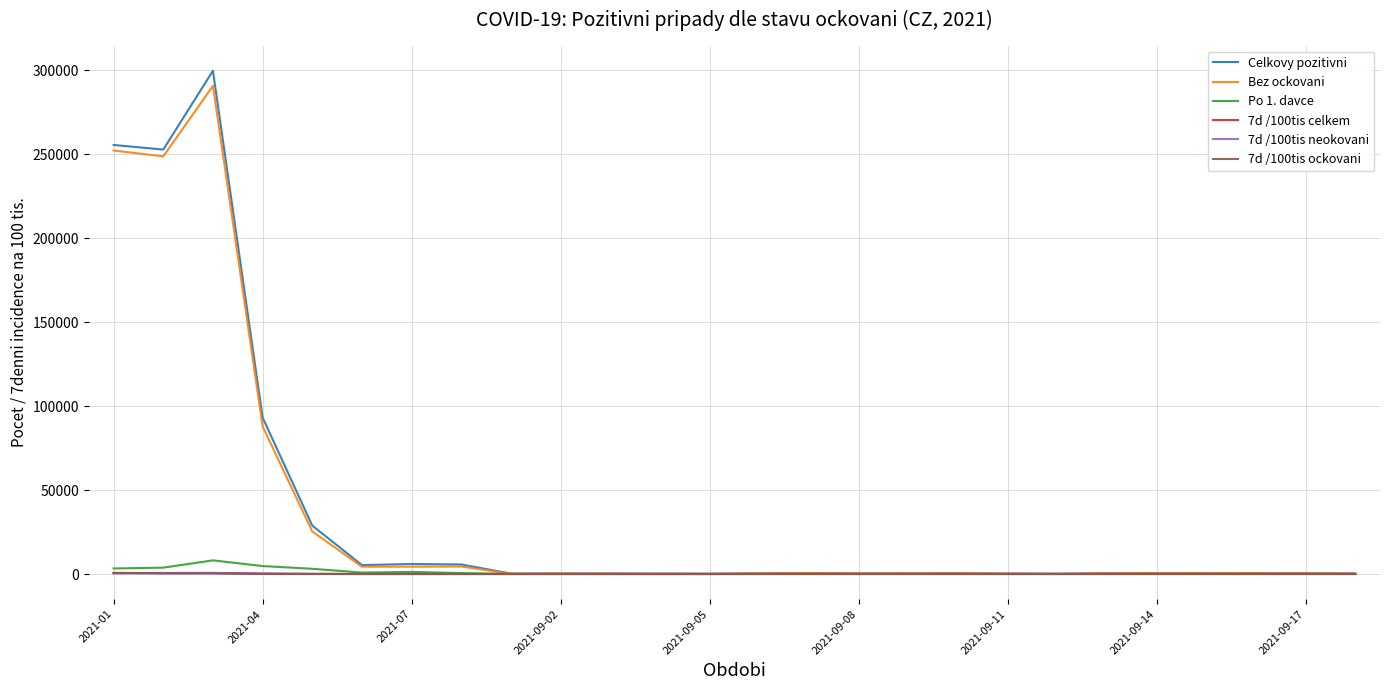

At which label is Bez ockovani closest to 145472?

2021-04